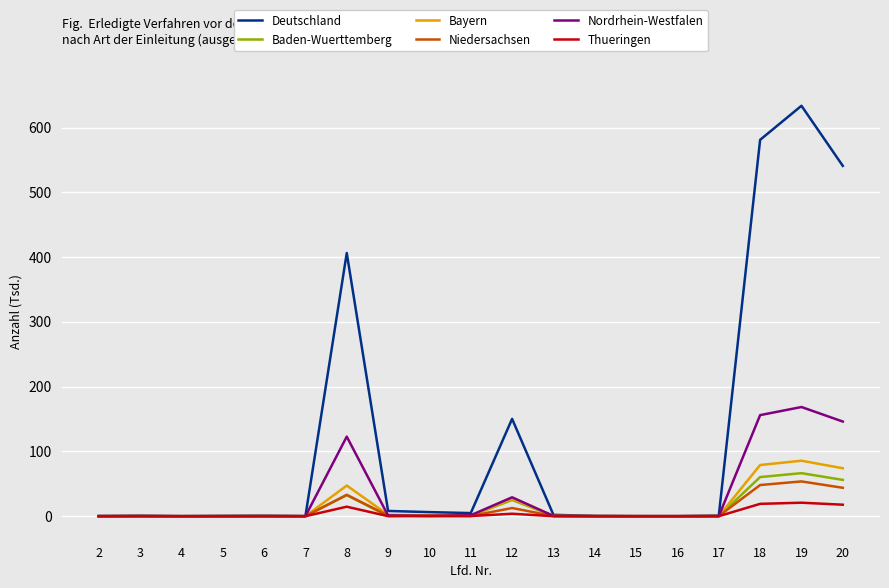

Is this an area chart (filled region under the line)?

No